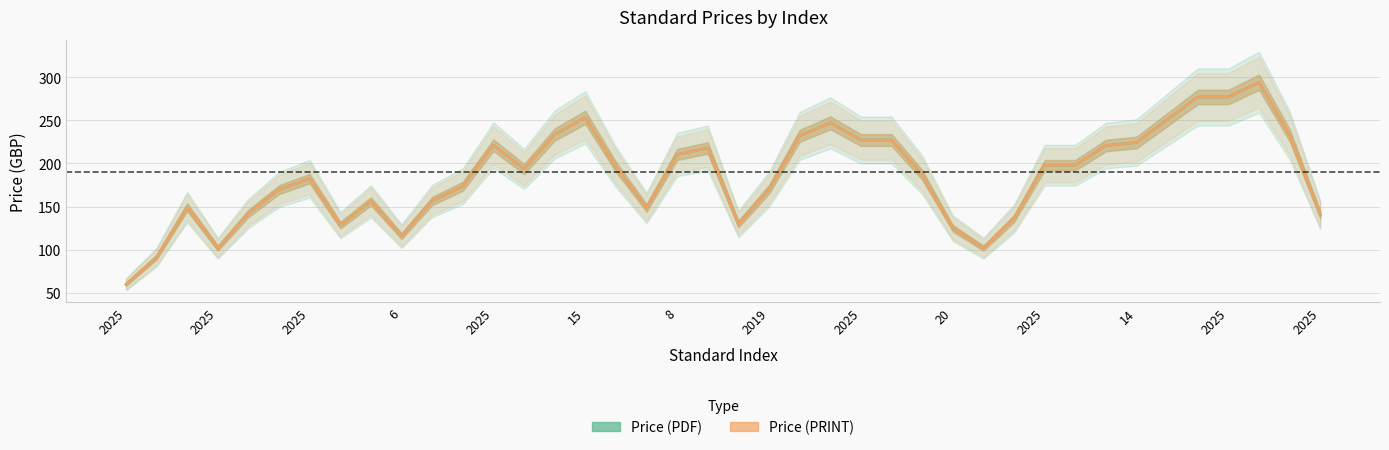

How many values in the Price (PDF) series exceed 193?

20